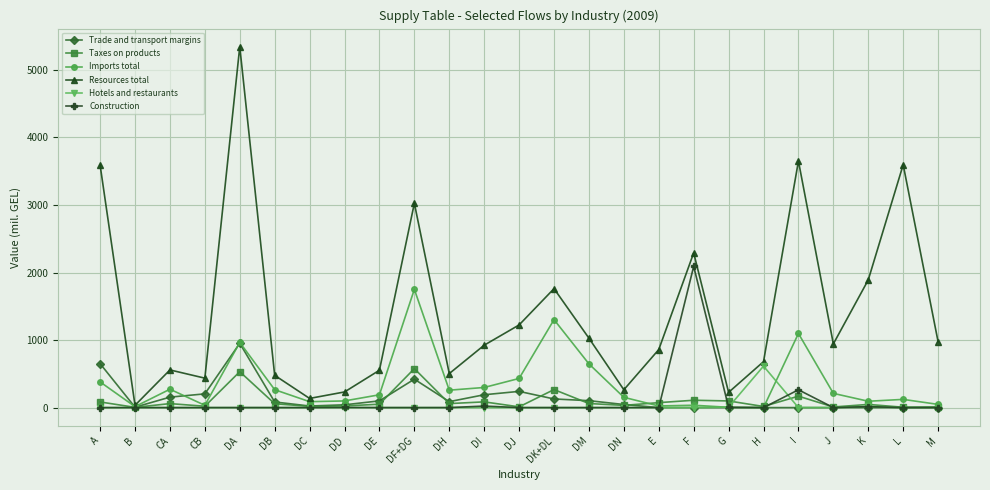

How many data points does each series have?

25